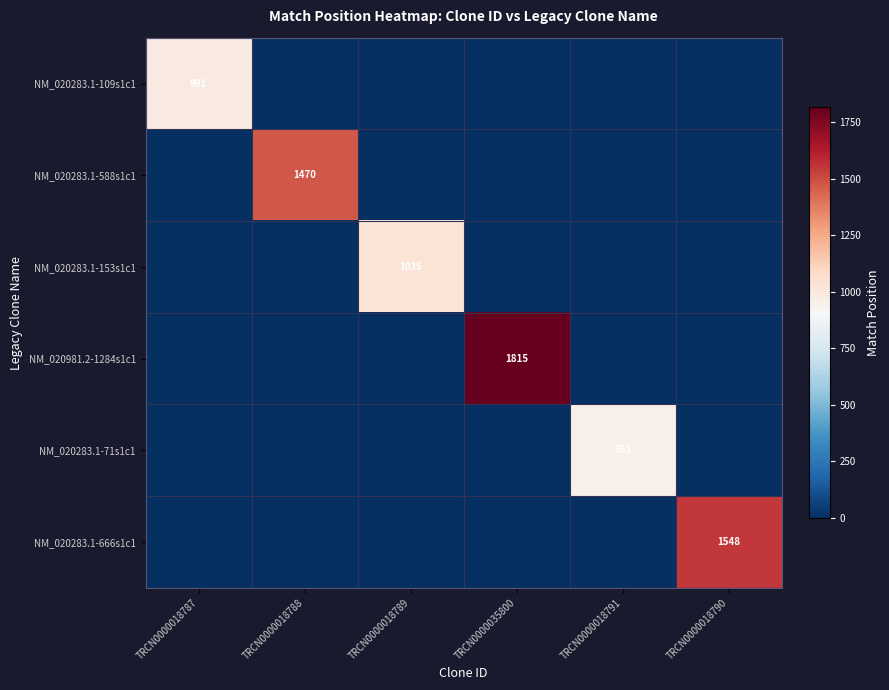

Is it true that NM_020283.1-109s1c1 equals 301 at TRCN0000018787?

False